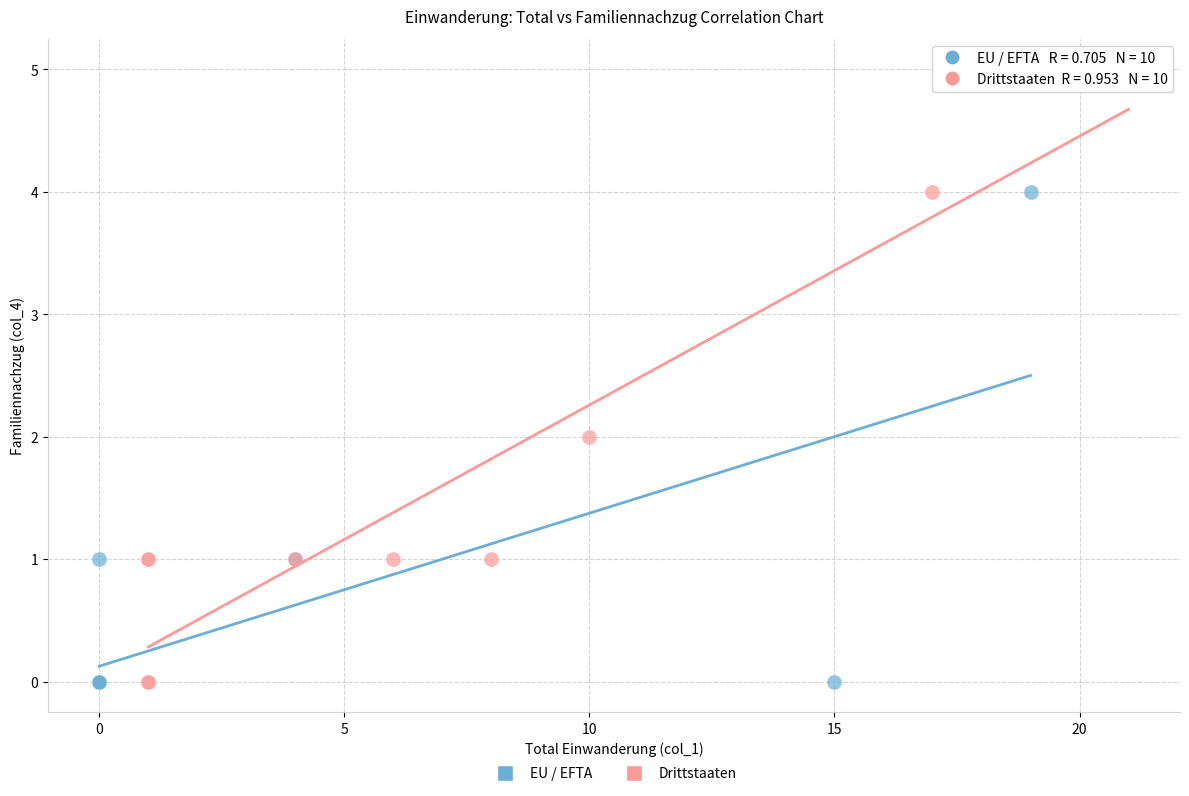

What are all the series names shown in the legend?

EU / EFTA, Drittstaaten